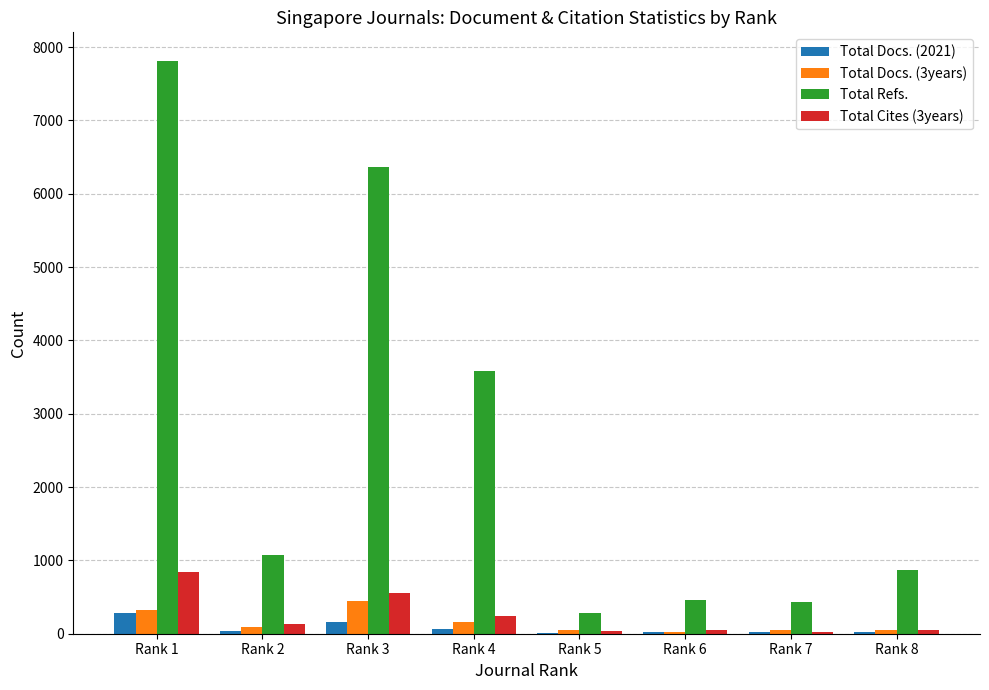

At which category is the sum across all series the highest?

Rank 1